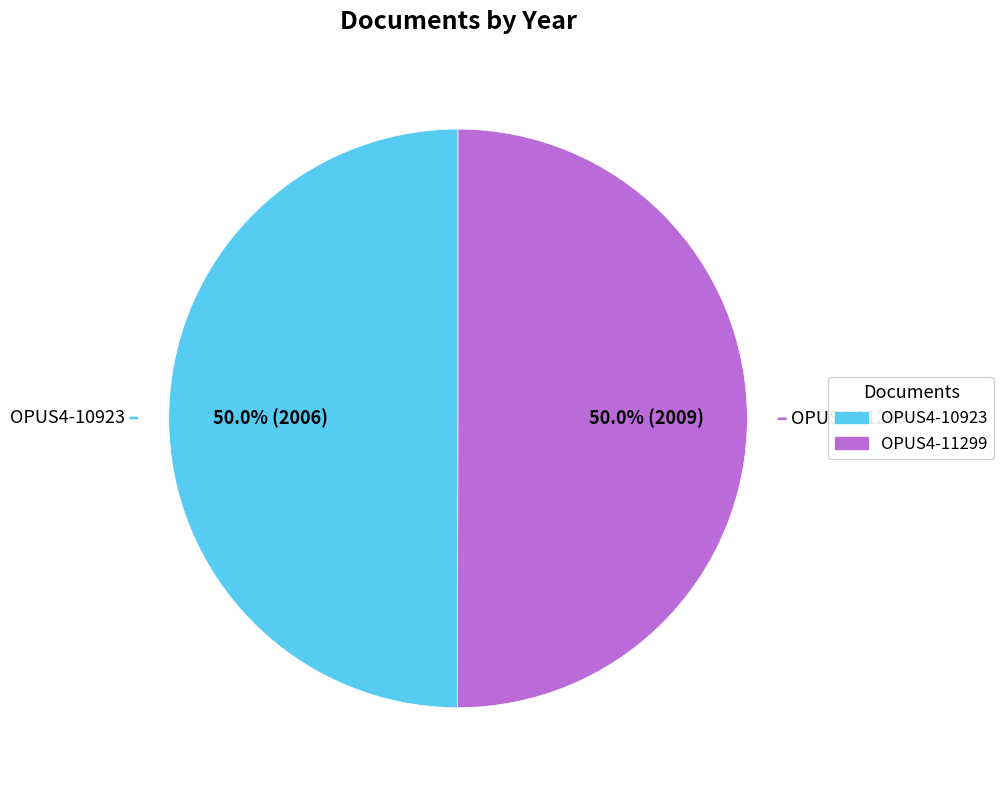

Is it true that OPUS4-11299 is 50% of the pie?

True